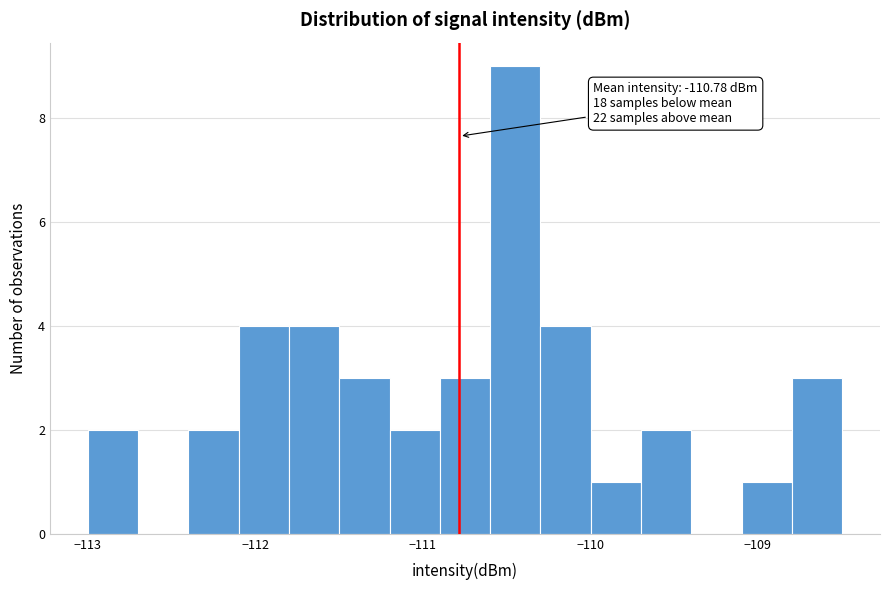

Around what value on the x-axis is the tallest bar? Give the approximate position of its centre, as read against the axis.

-110.4